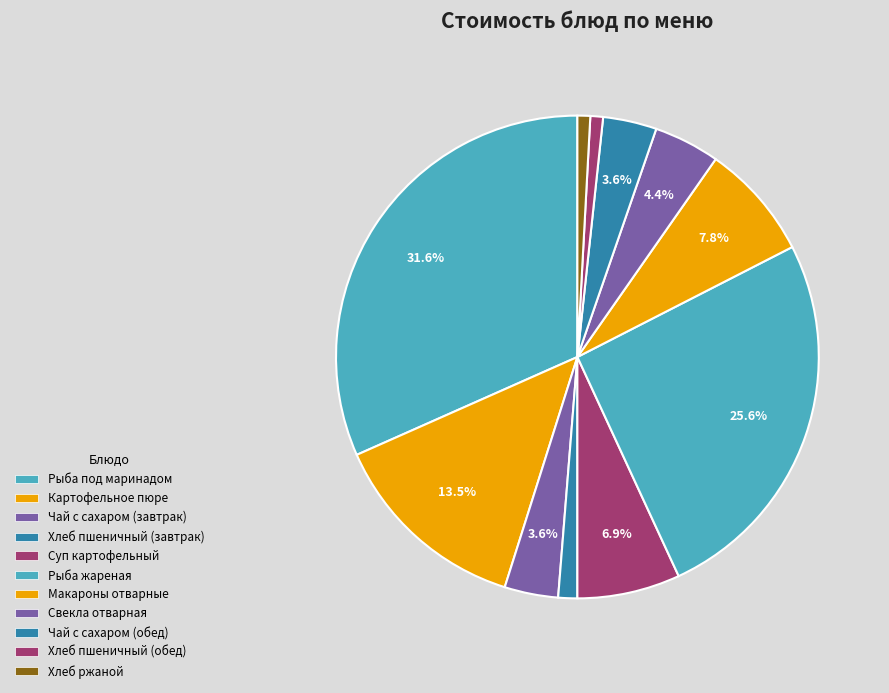

To the nearest percent, what percentage of the pie is Хлеб пшеничный (завтрак)?

1%